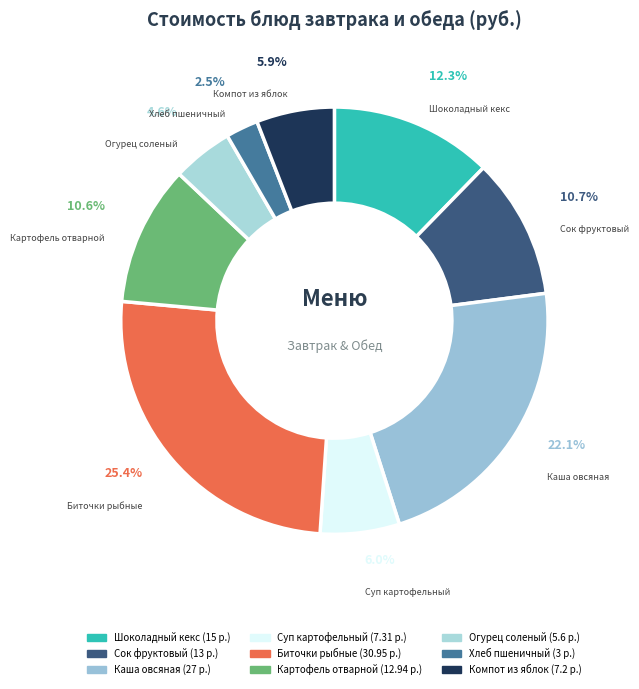

Is the sum of Хлеб пшеничный and Картофель отварной greater than half?

No